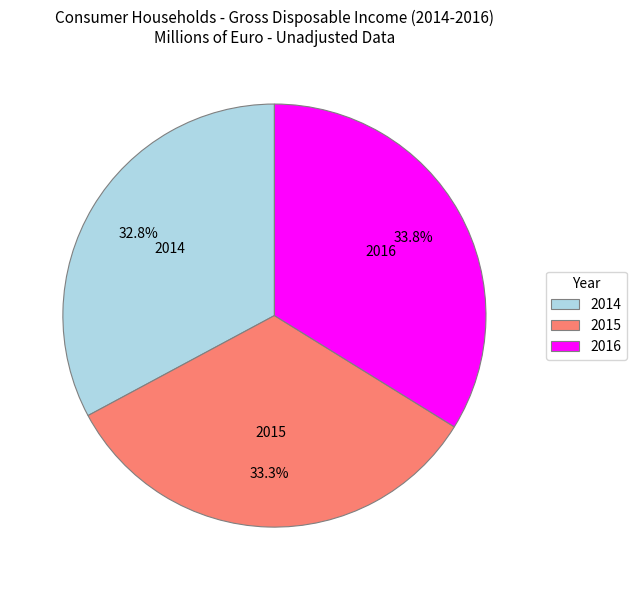

What is the ratio of the value at 2015 to the value at 2014?

1.0